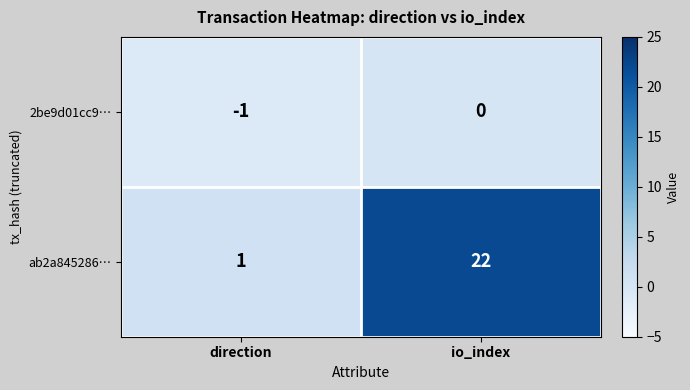

Reading left to right, what are all the values shown in this chart?

2be9d01cc9…: direction=-1	io_index=0
ab2a845286…: direction=1	io_index=22